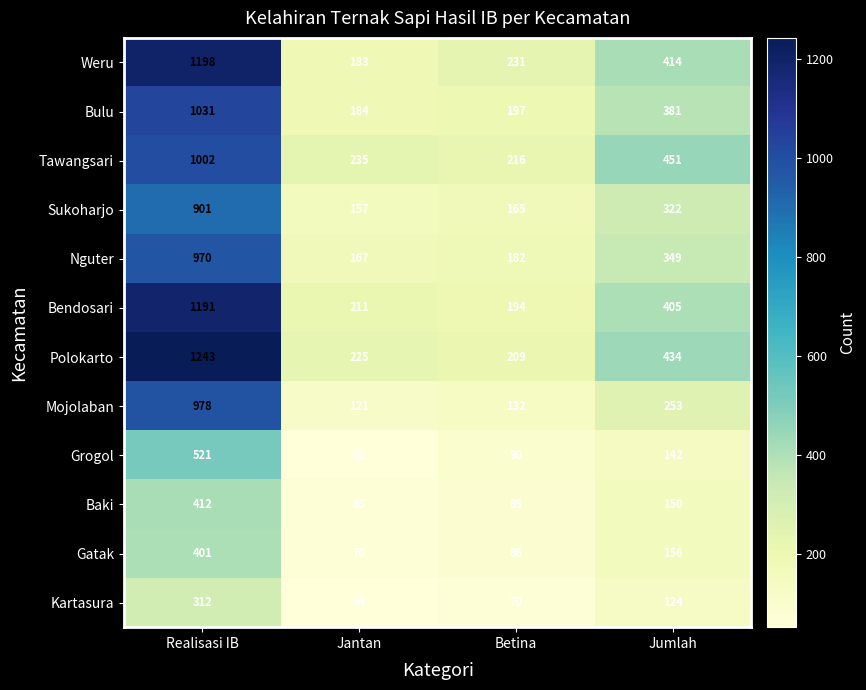

Which series has the largest total across all categories?

Polokarto